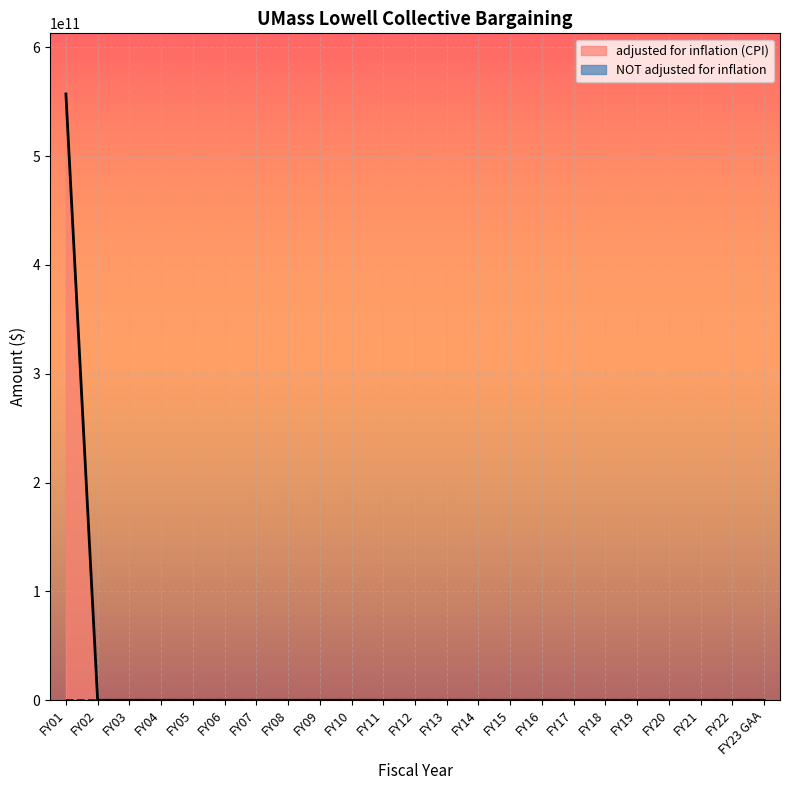

Which series has the largest range (max minus min)?

adjusted for inflation (CPI)